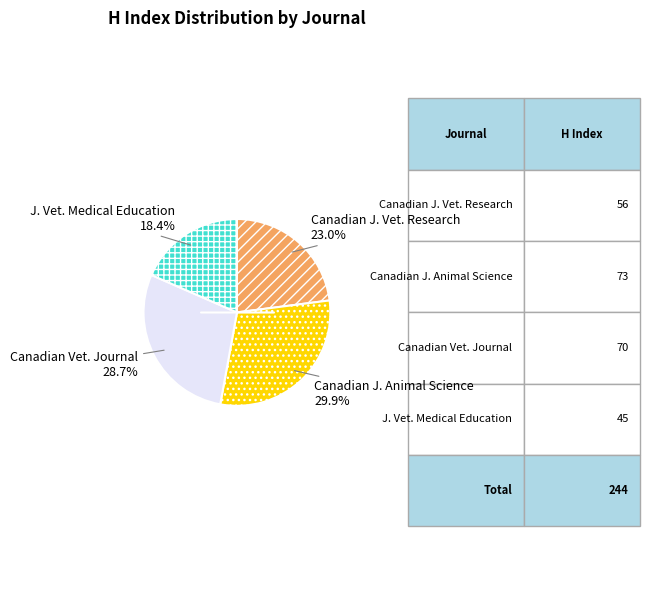

Is there any slice that represents more than half of the pie?

No